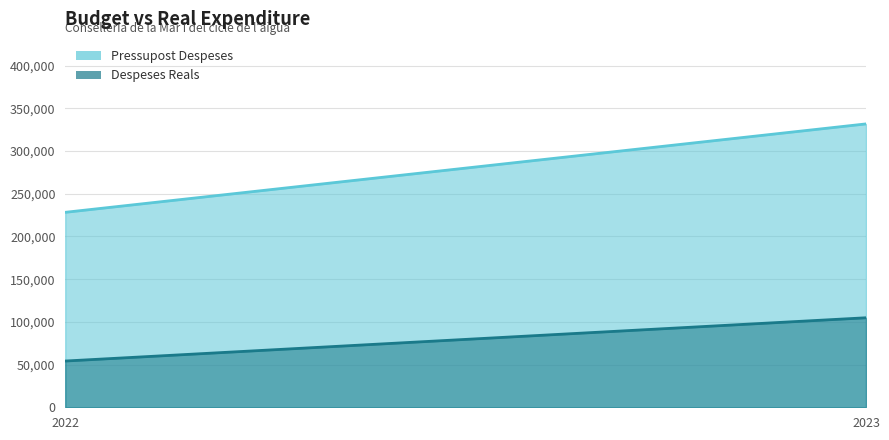

Rank the series by their maximum value, from lowest to highest.

Despeses Reals, Pressupost Despeses